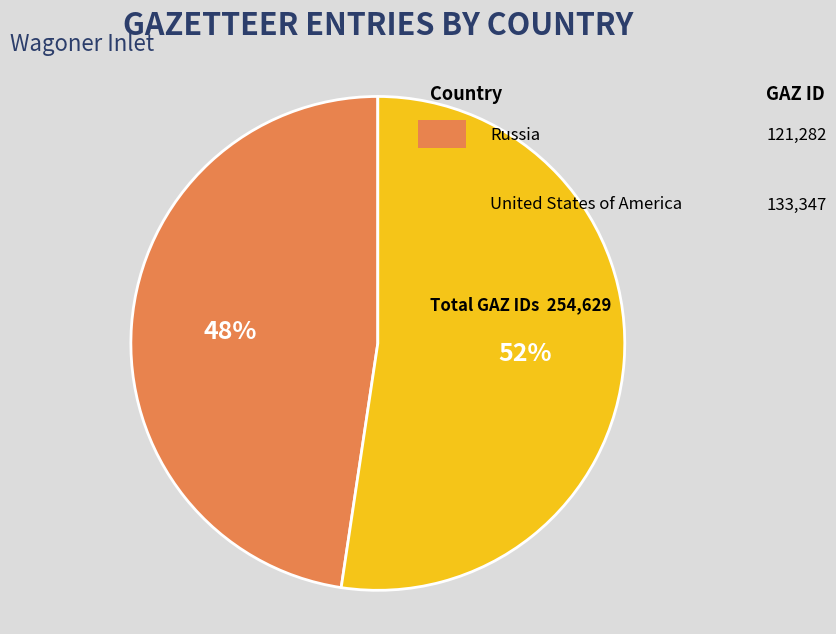

Does any single category account for the majority?

Yes